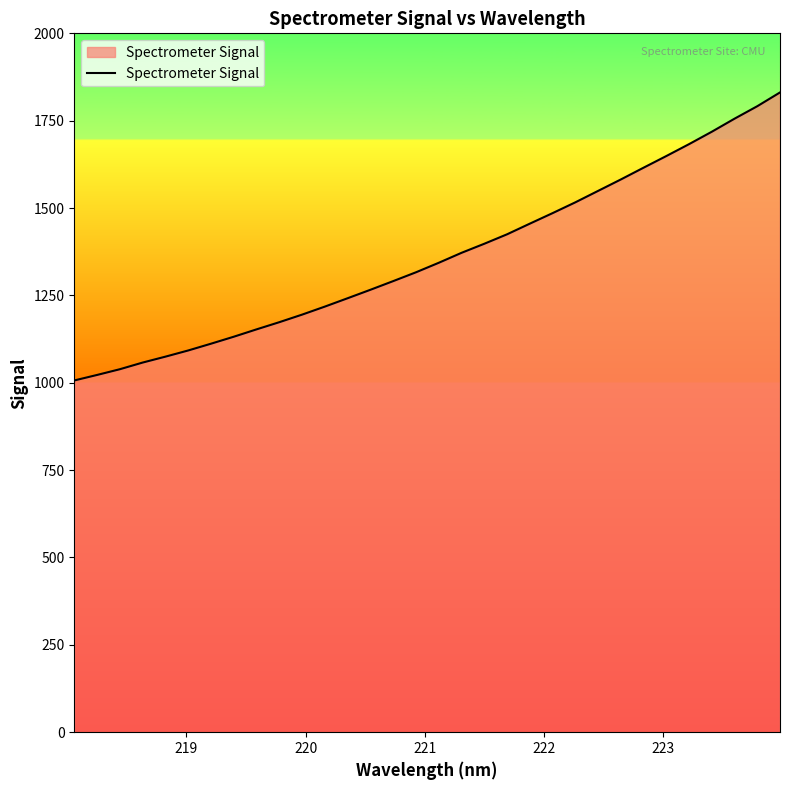

What is the greatest value displayed?

1830.9